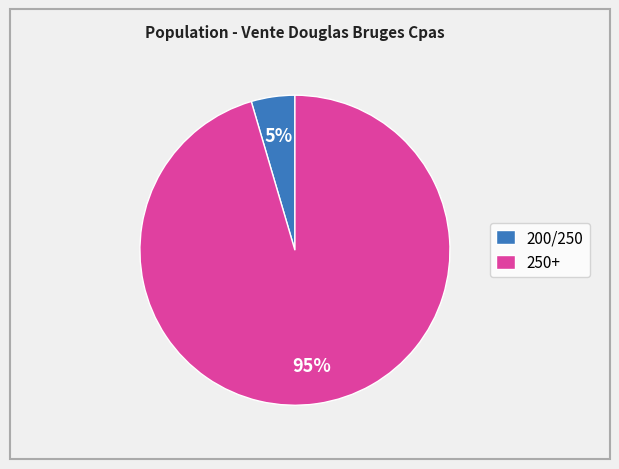

Count the number of slices in the pie.

2